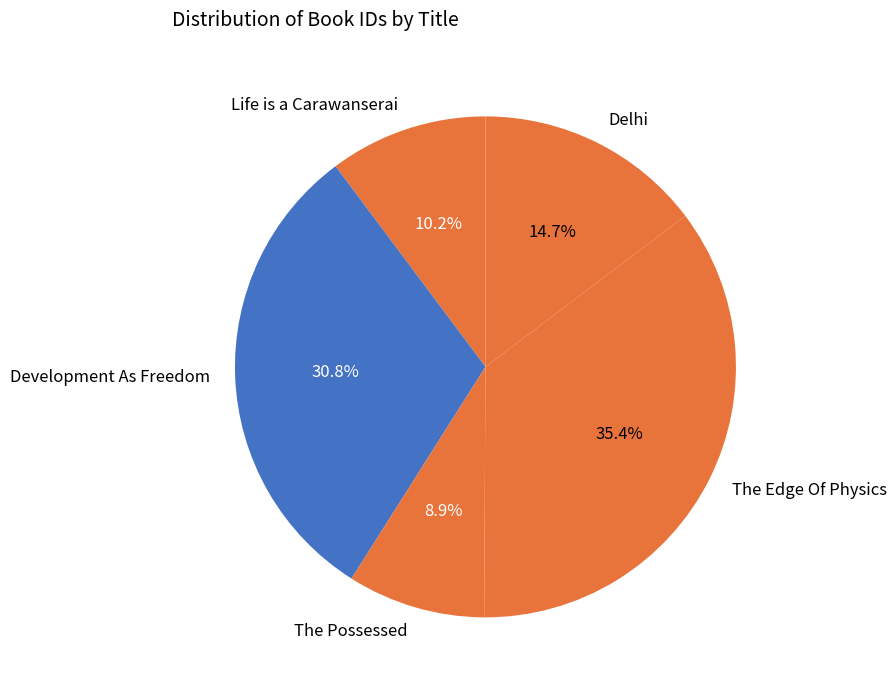

Count the number of slices in the pie.

5